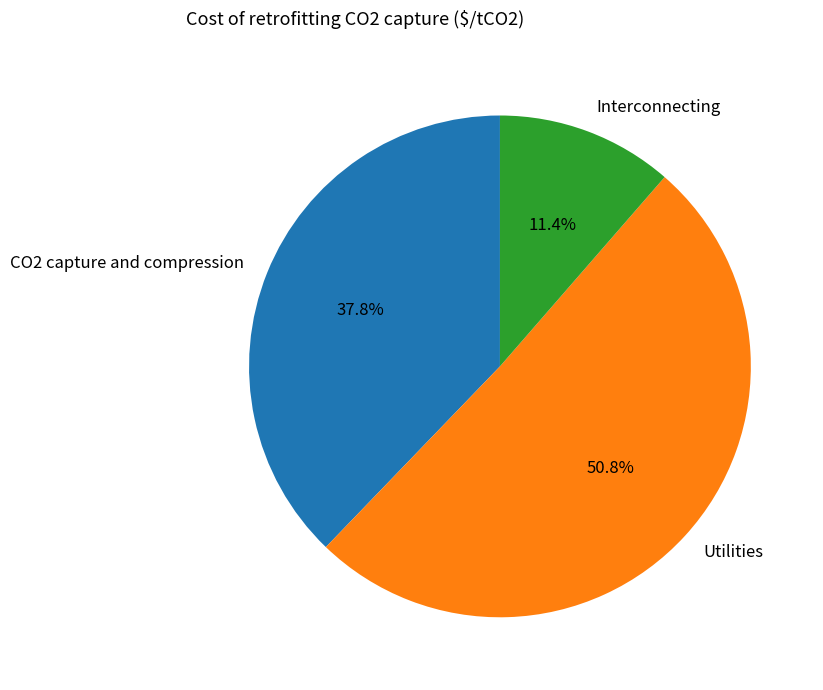

What percentage is the Utilities slice, to the nearest percent?

51%